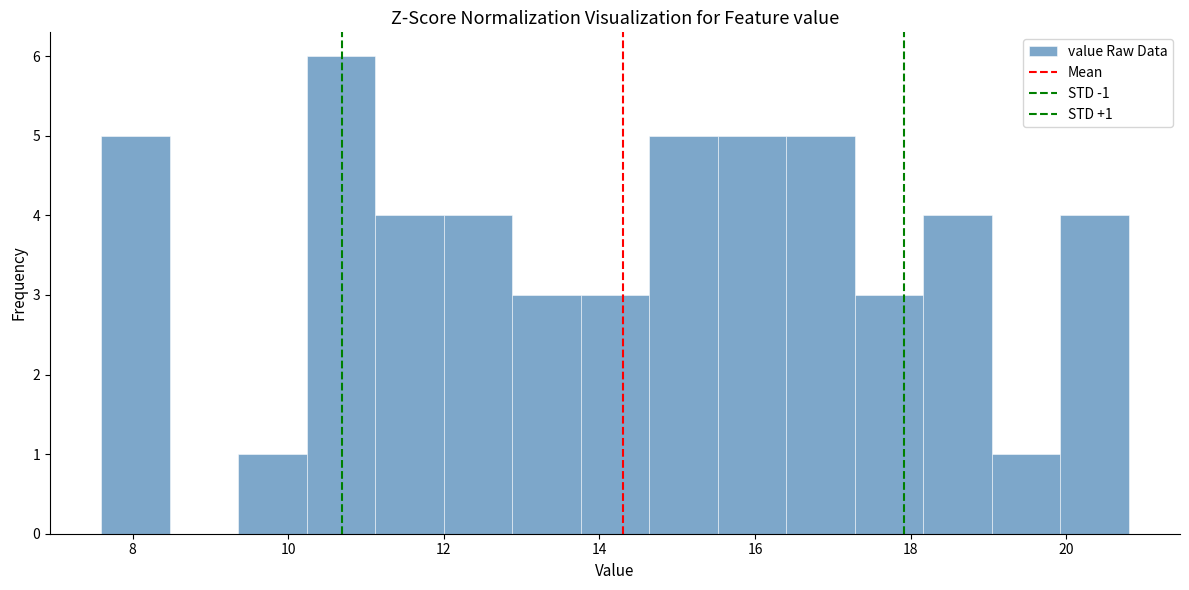

Over which range of the x-axis is the bar tallest?

10.24 to 11.12